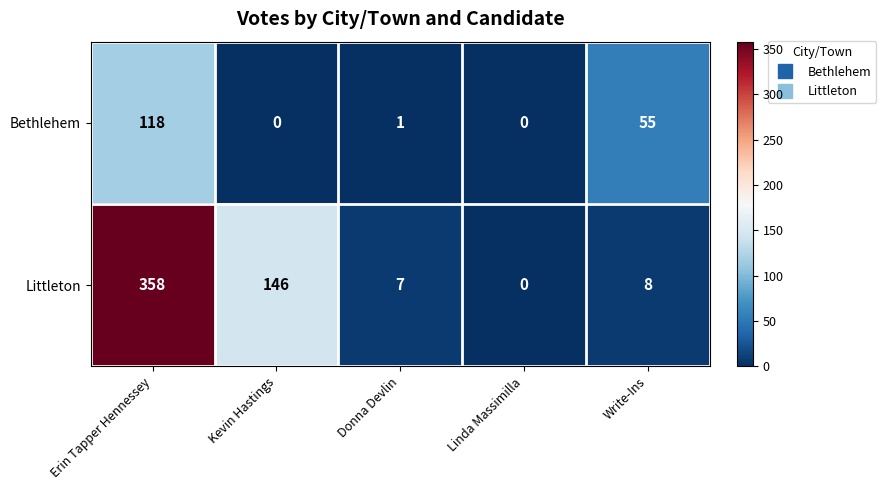

Which series has the largest total across all categories?

Littleton